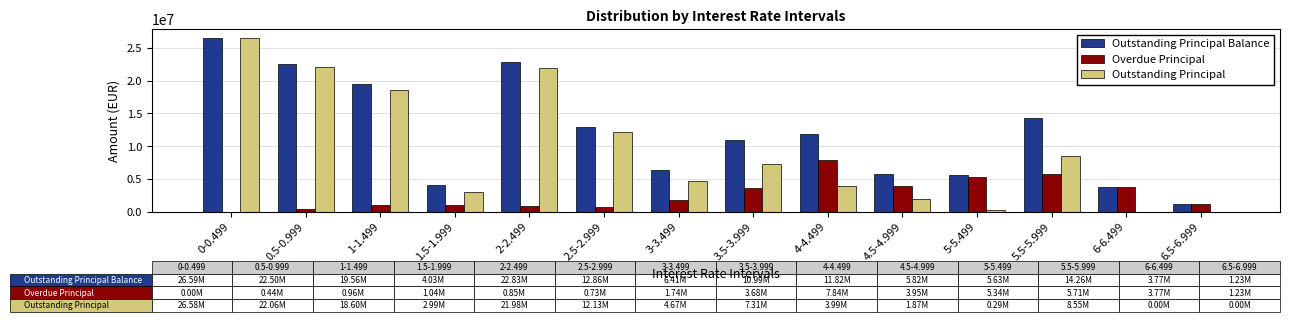

Between 5-5.499 and 5.5-5.999, which series saw the biggest shift?

Outstanding Principal Balance